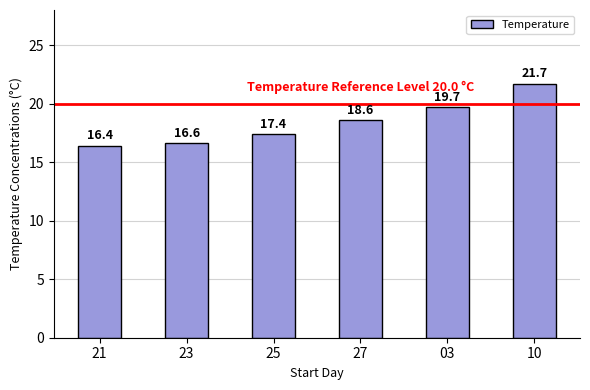

What is the minimum value shown in the chart?

16.4